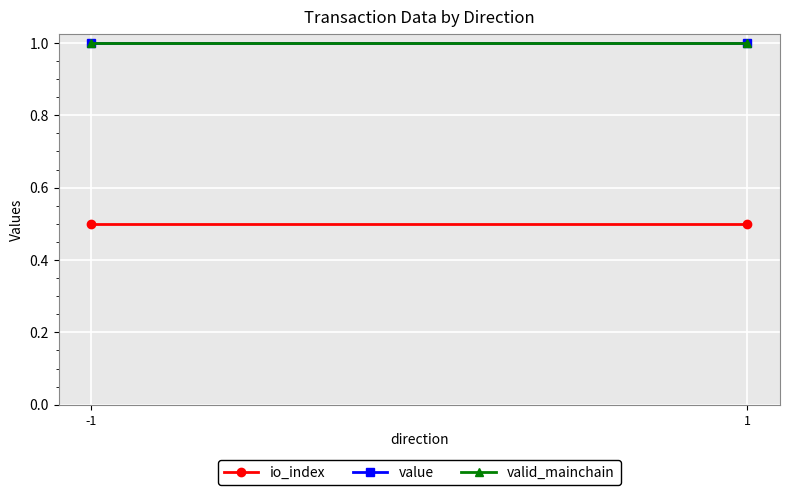

Reading right to left, list all the values displayed in this chart.

io_index: 1=0.5	-1=0.5
value: 1=1.0	-1=1.0
valid_mainchain: 1=1.0	-1=1.0